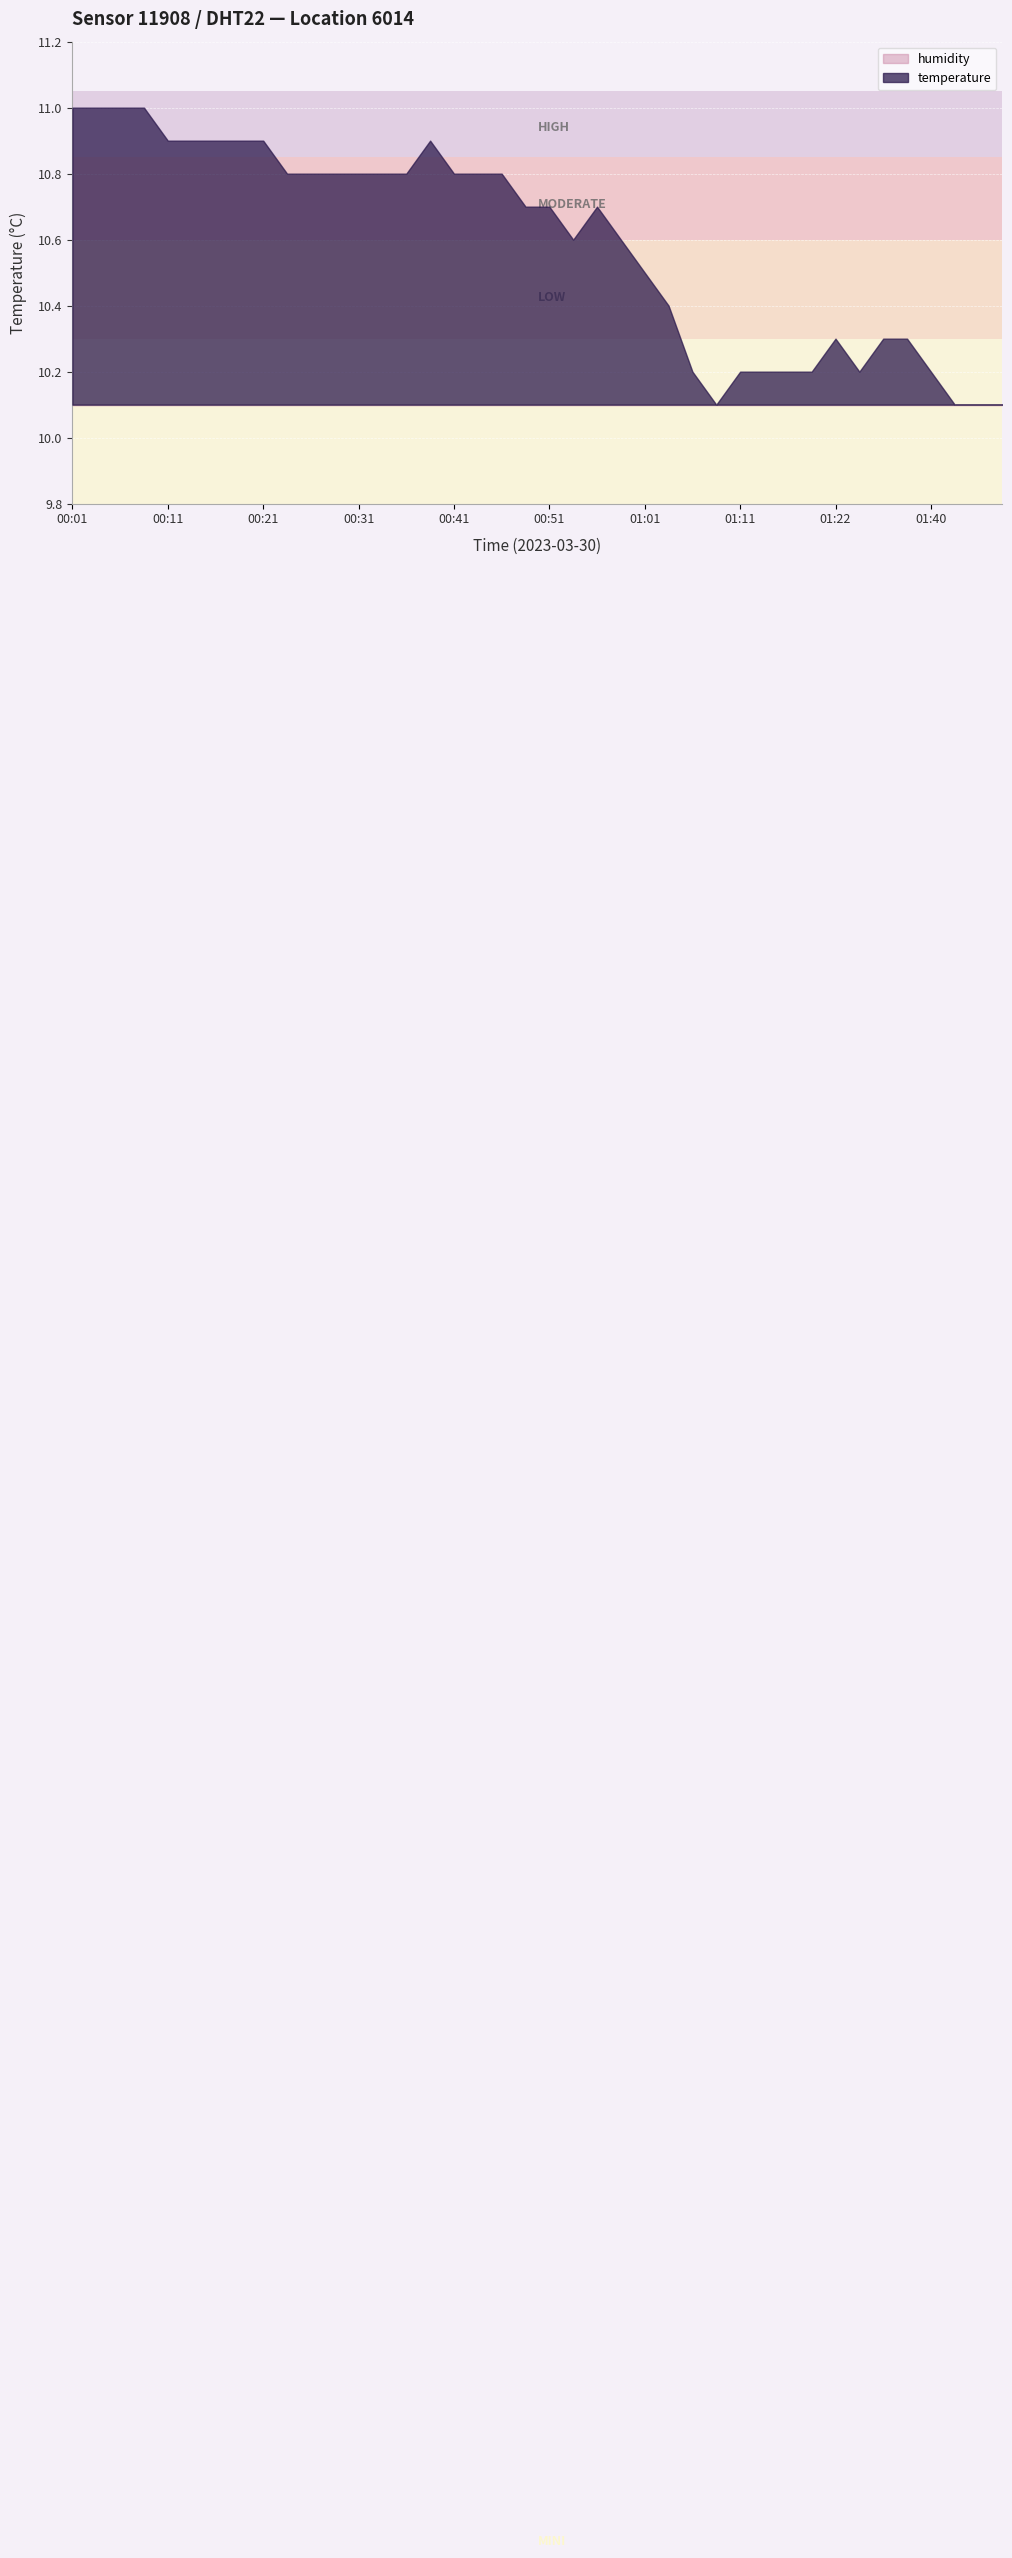

Which series has the largest range (max minus min)?

temperature